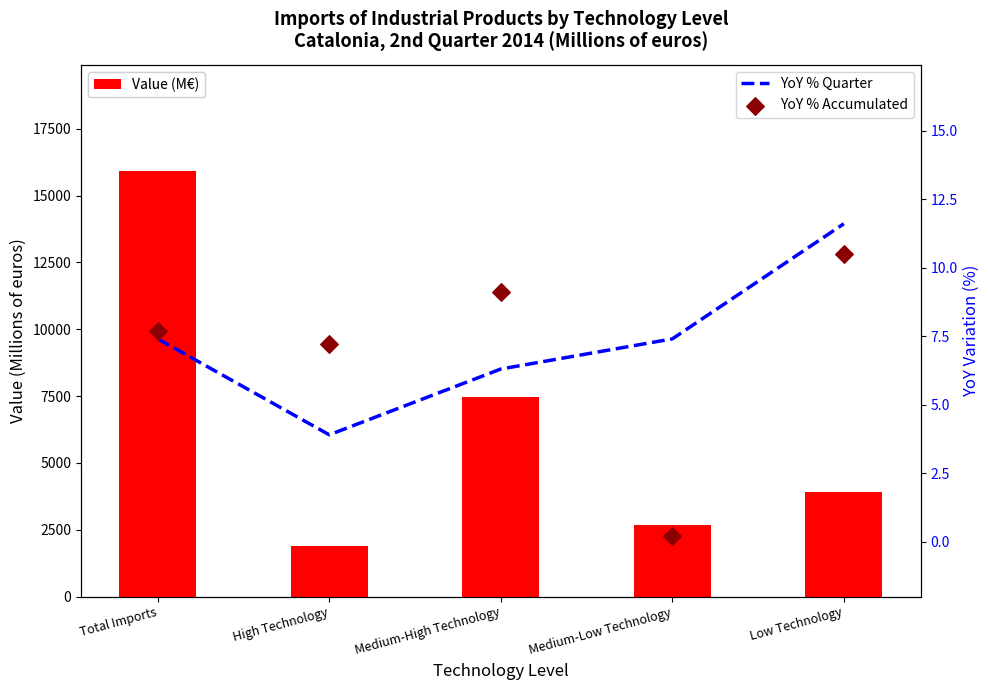

At how many categories does at least one series exceed 15652?

1